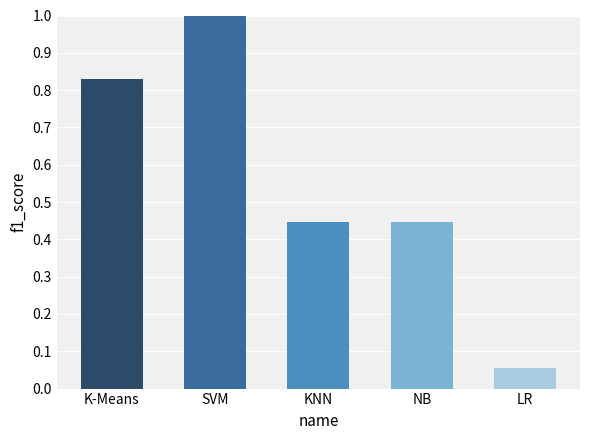

The chart shows a value of 0.4 at K-Means. True or false?

False